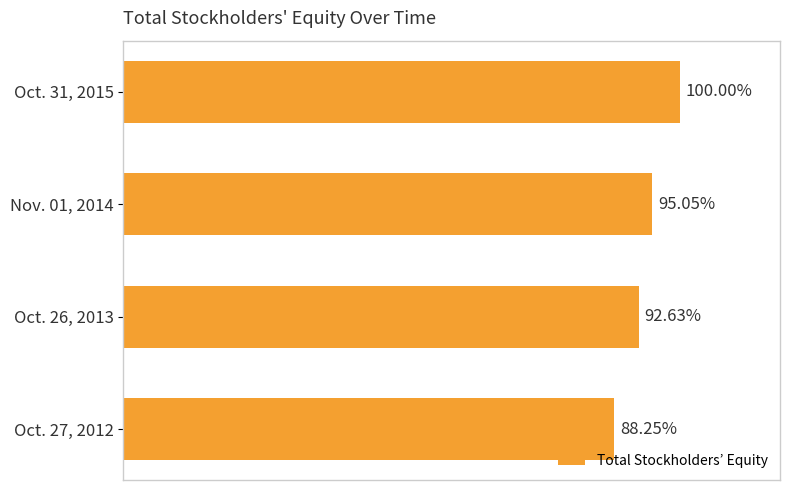

How many bars are there in total?

4